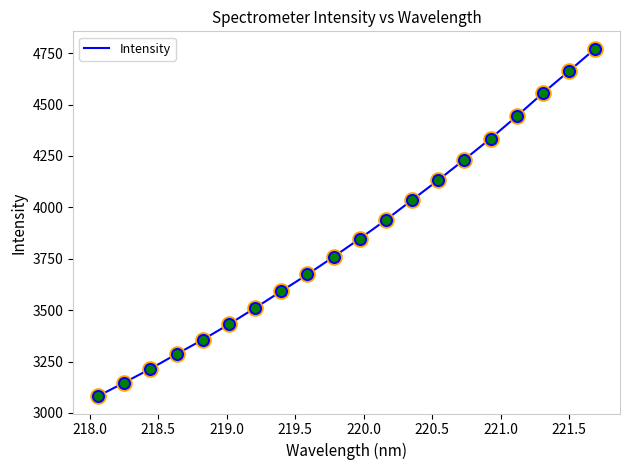

What is the minimum value shown in the chart?

3081.6